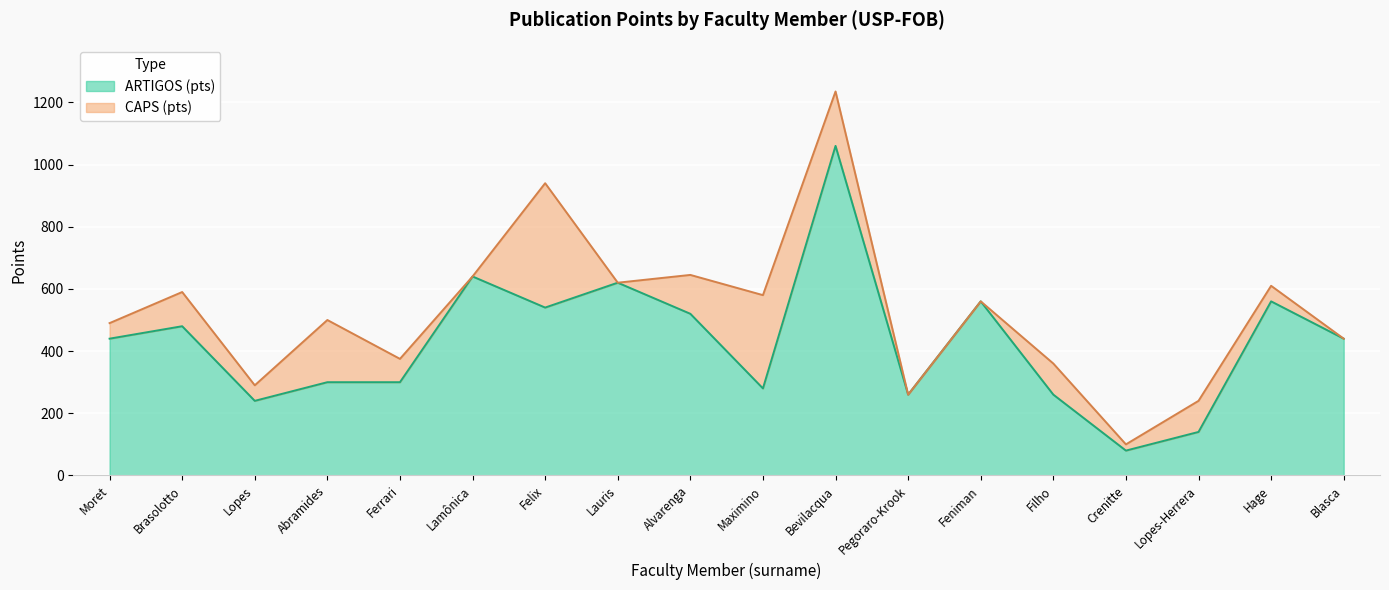

What is the minimum value shown in the chart?

80